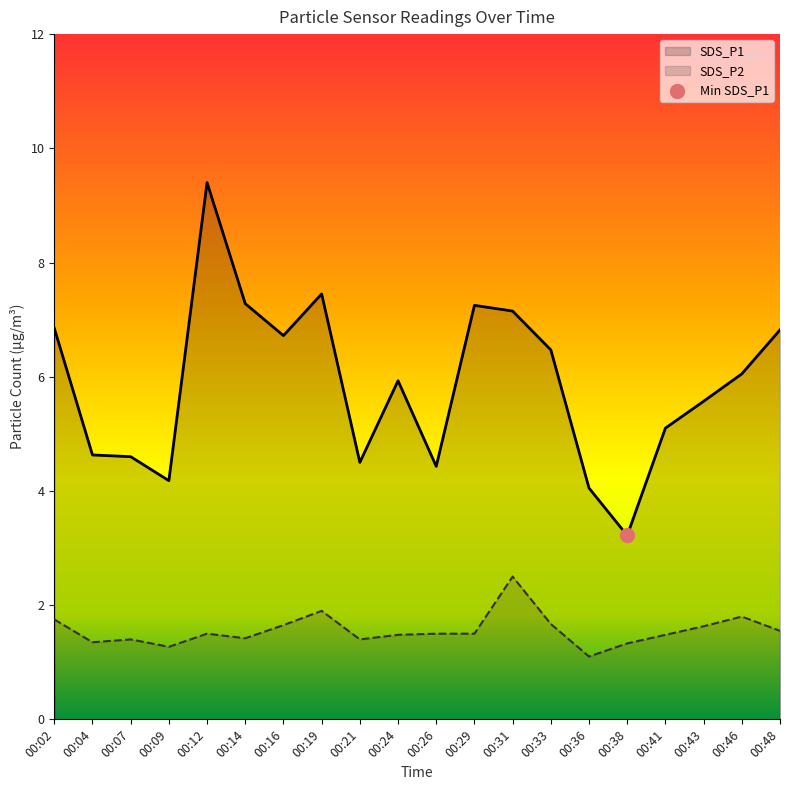

Which series contains the lowest Y value?

SDS_P2